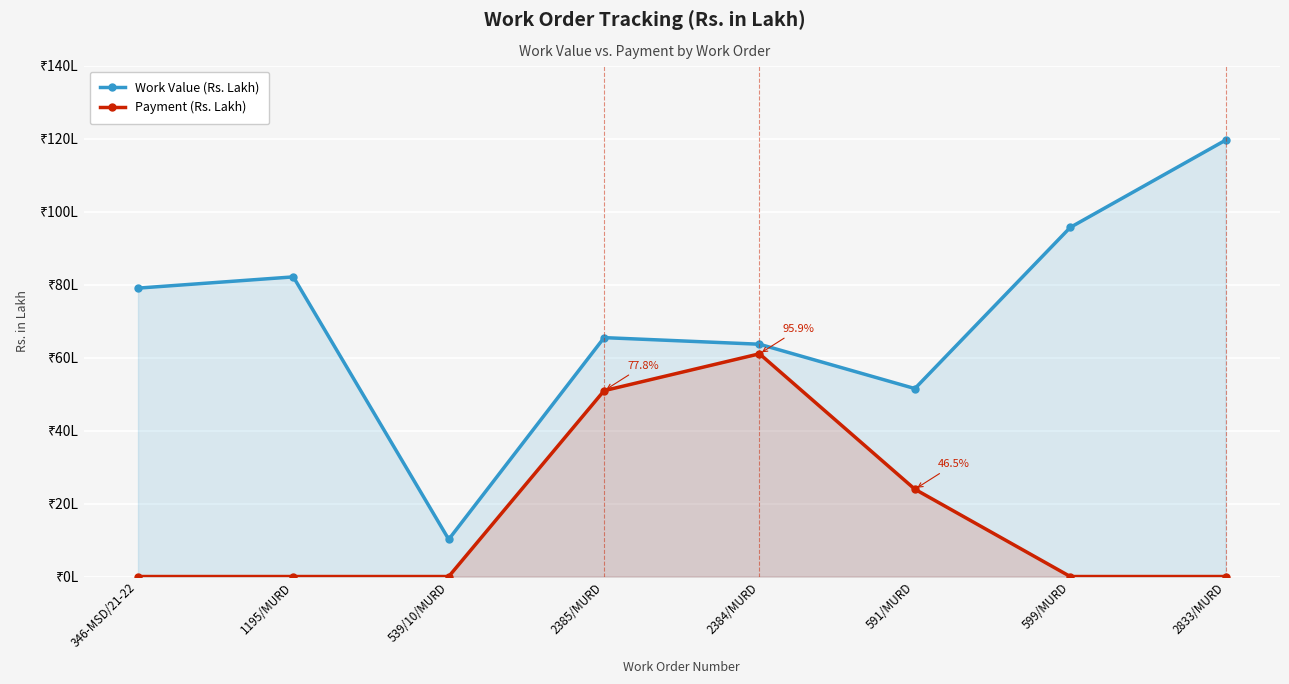

At which category is the sum across all series the highest?

2384/MURD